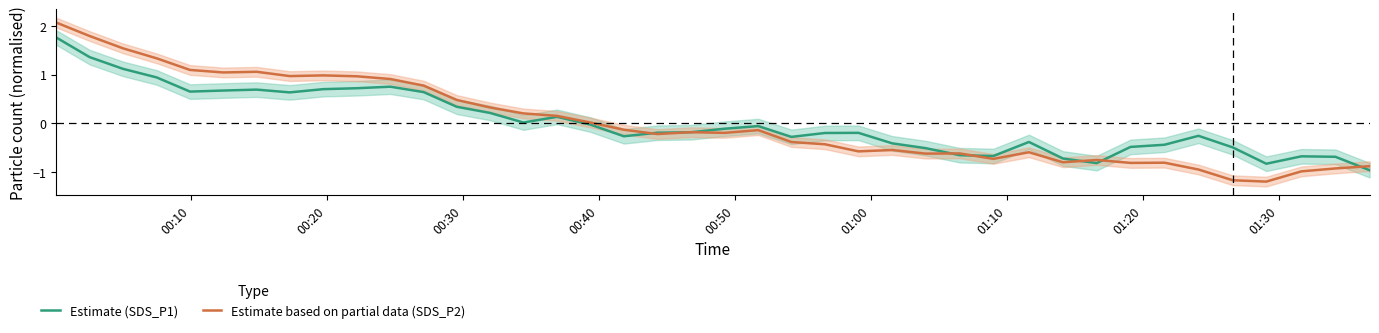

What is the value of the Estimate (SDS_P1) point at the 38th from the left?

-0.7